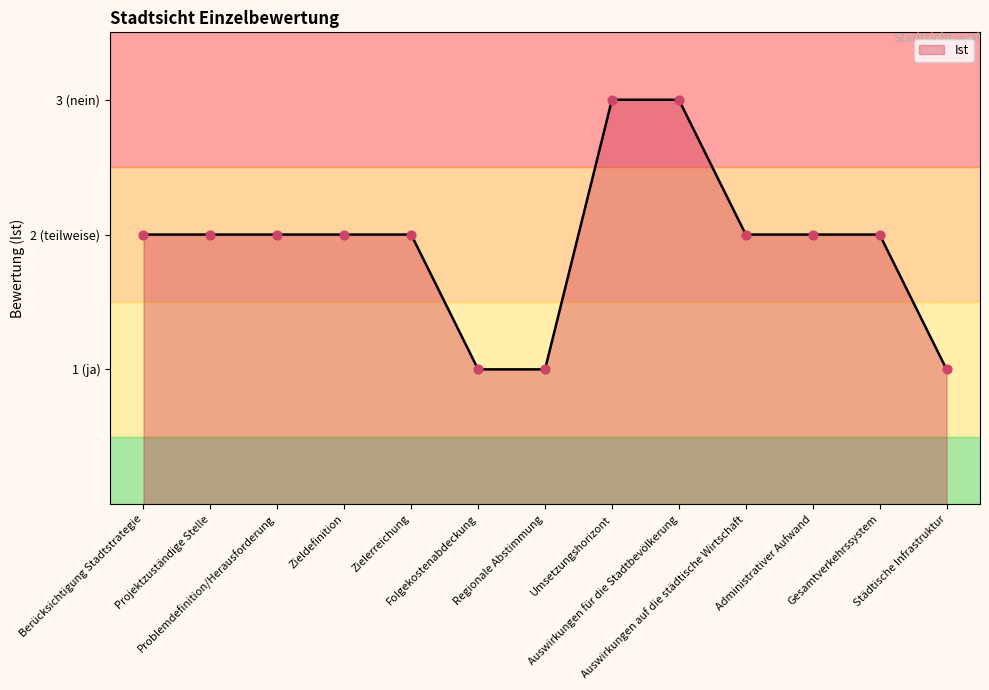

What is the ratio of the value at Zieldefinition to the value at Folgekostenabdeckung?

2.0